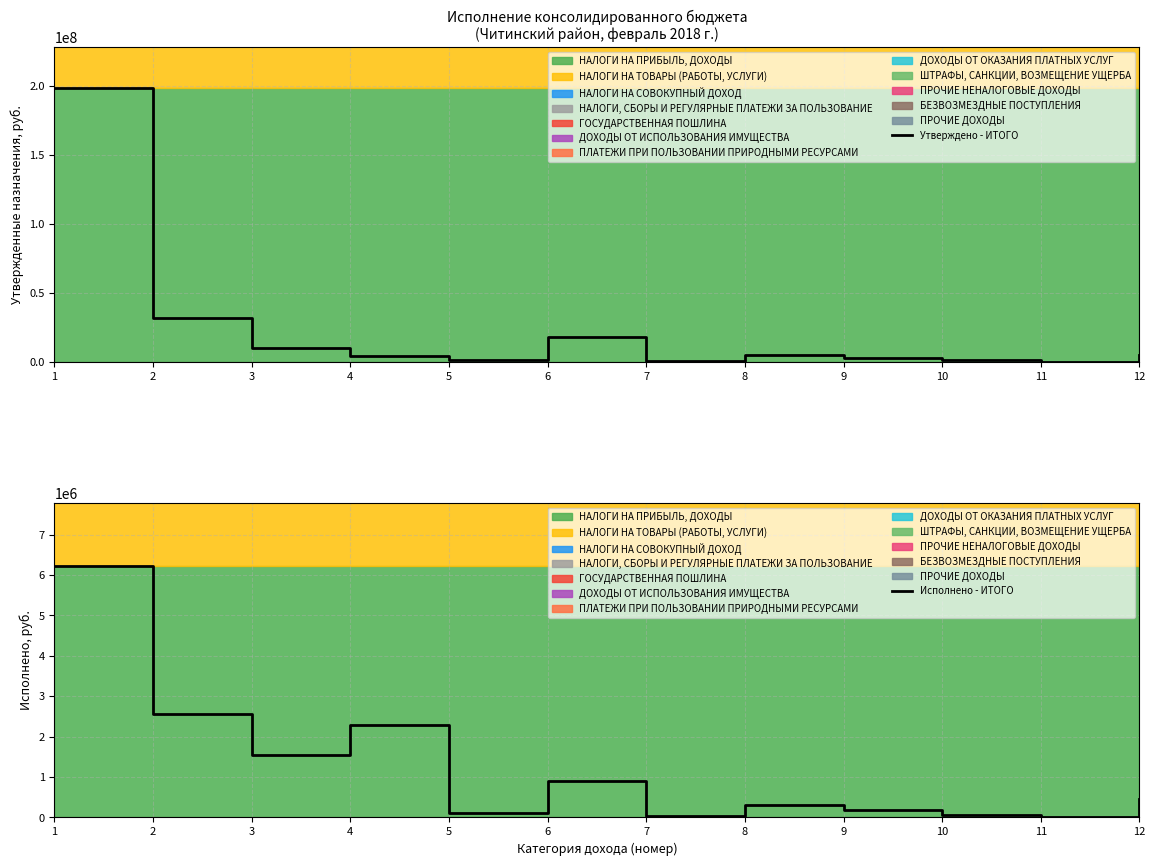

At which category does Исполнено - ИТОГО reach its first local peak?

4